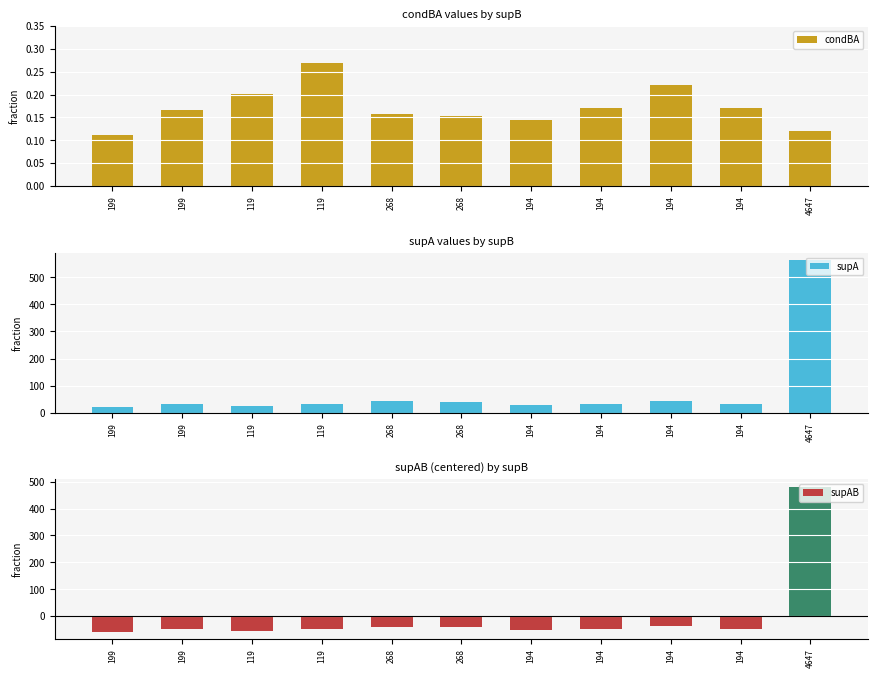

Which category has the highest value in the condBA series?

119